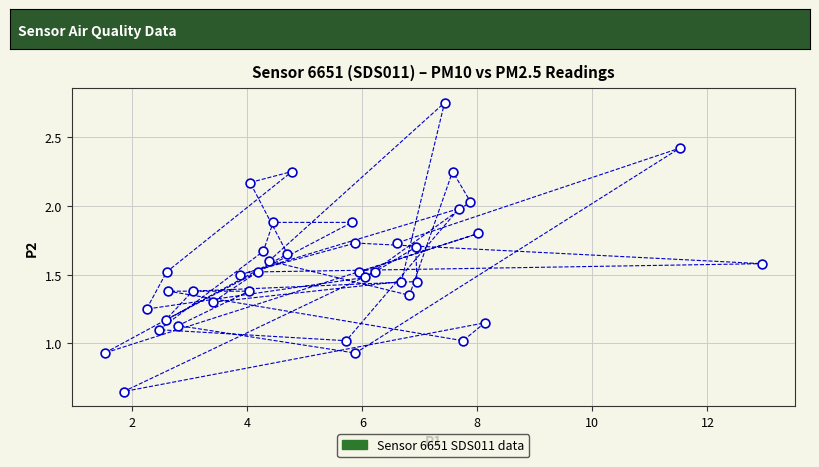

What is the range of Y values (max minus min)?

2.1